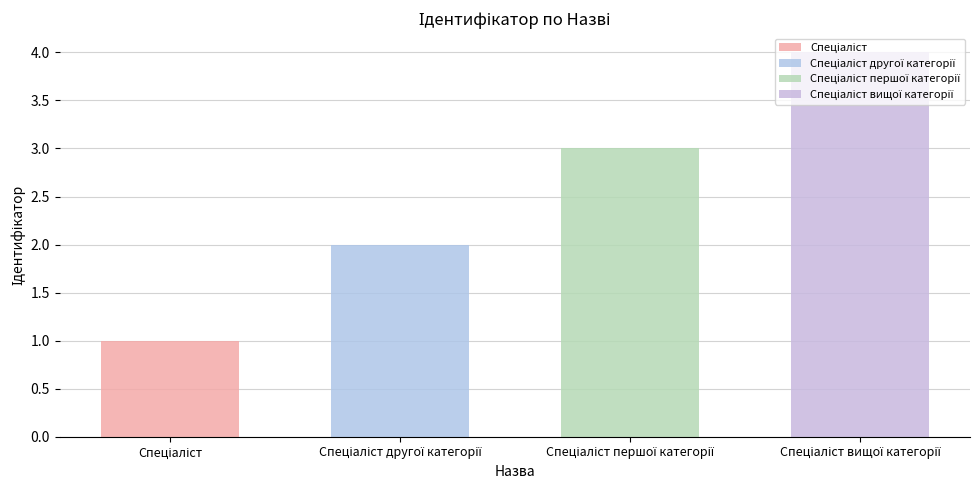

Reading left to right, extract all data points from this chart.

1	2	3	4